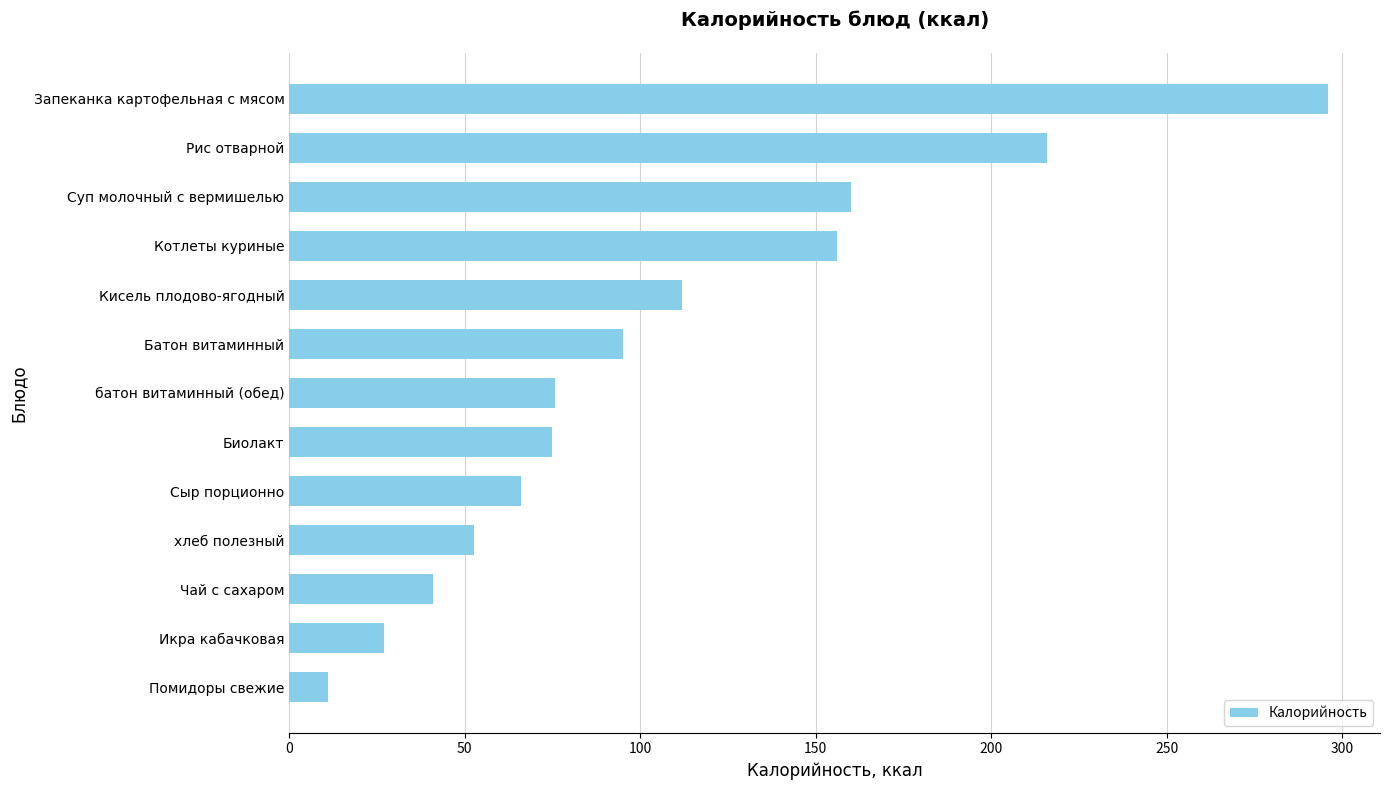

What is the approximate value at Запеканка картофельная с мясом?

296.0